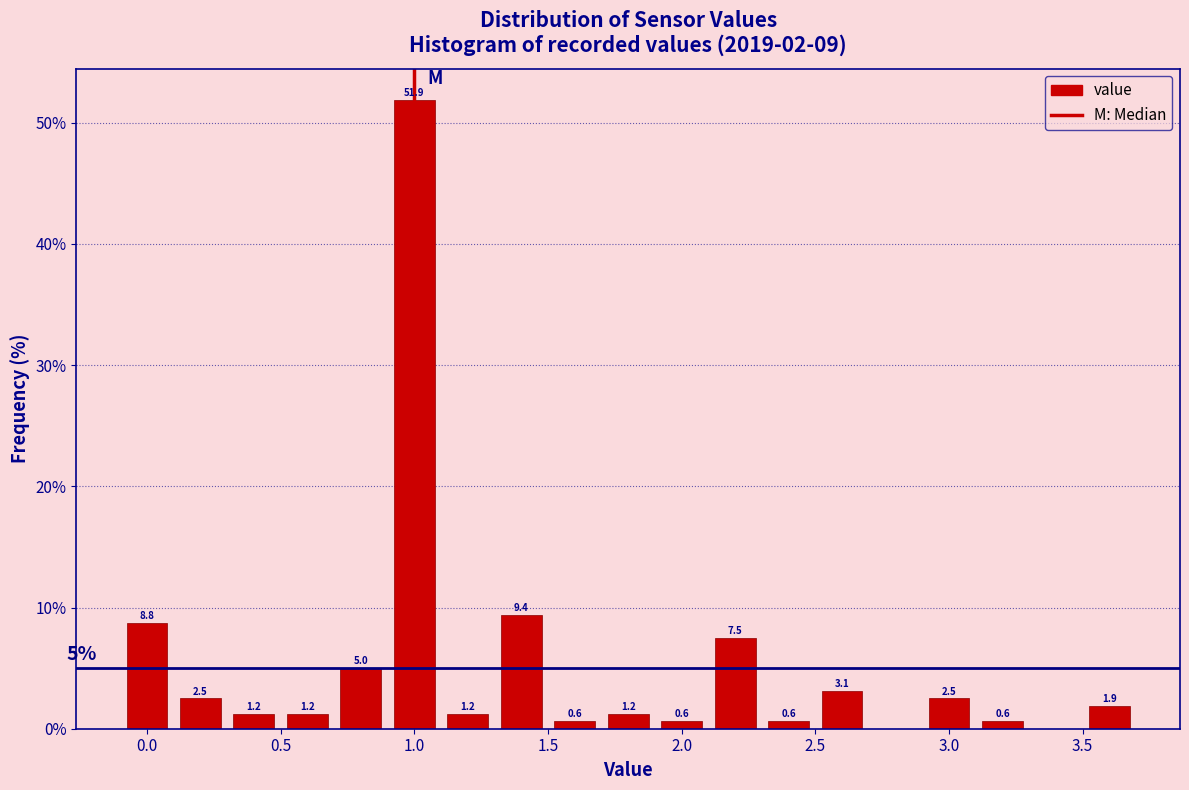

Which range on the x-axis has the tallest bar?

0.9 to 1.1